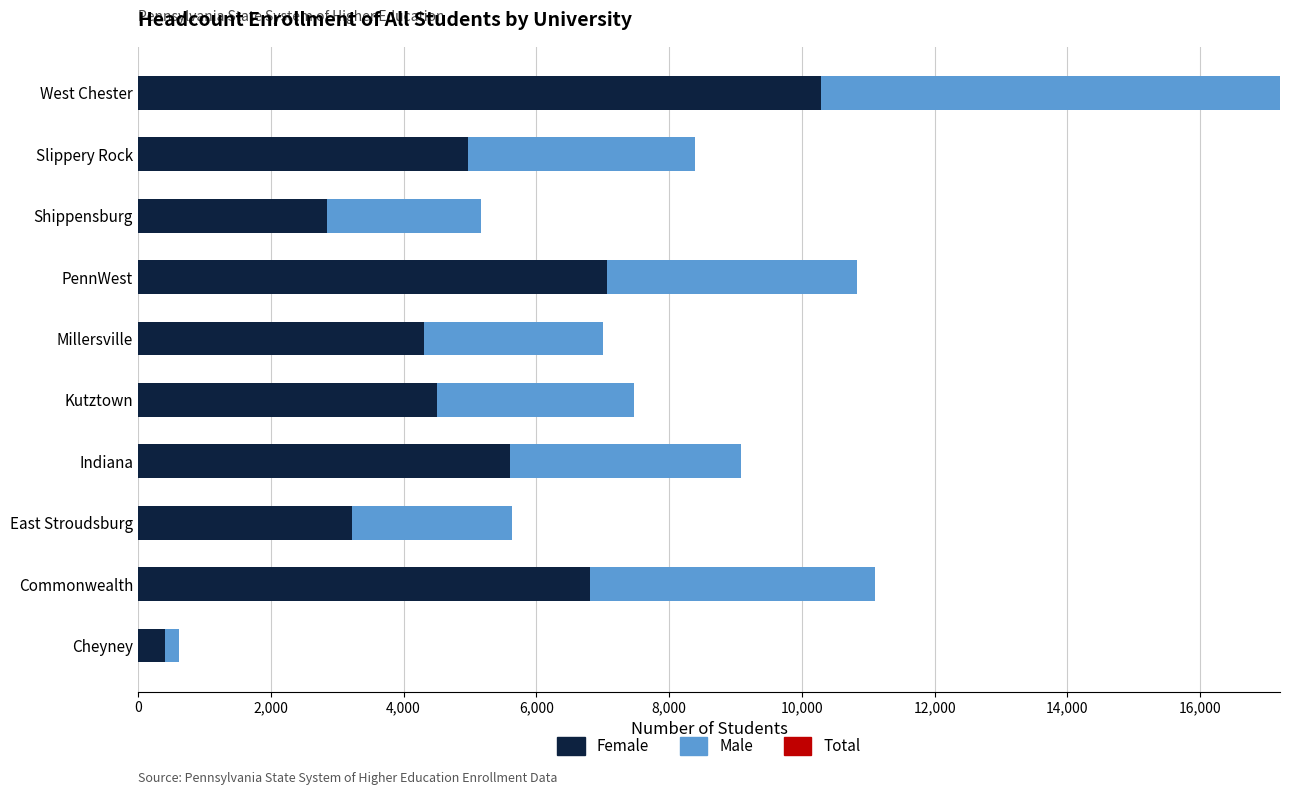

At which label does Female reach its minimum?

Cheyney